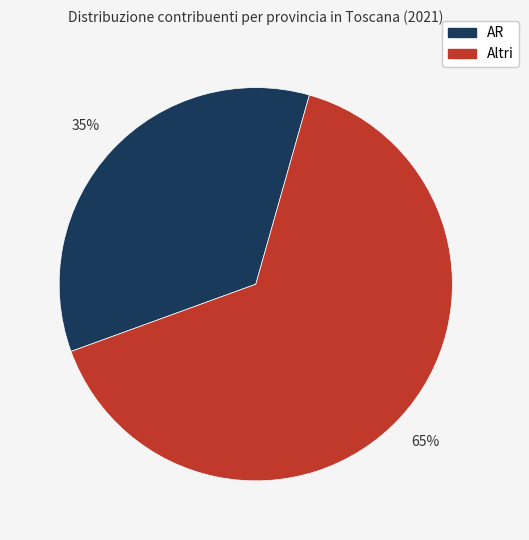

Does any single category account for the majority?

Yes